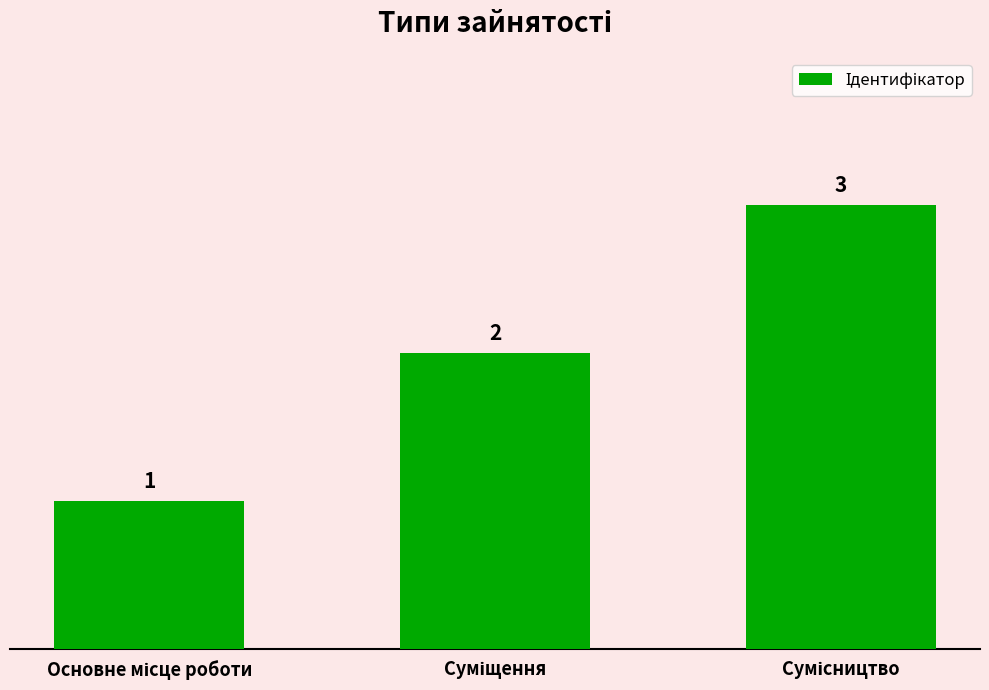

What is the greatest value displayed?

3